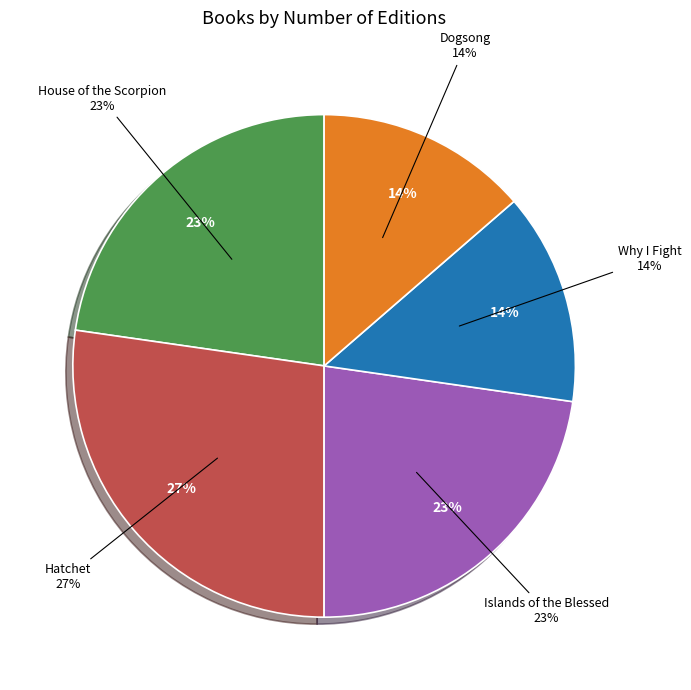

How much of the chart is everything except Why I Fight?

86.4%